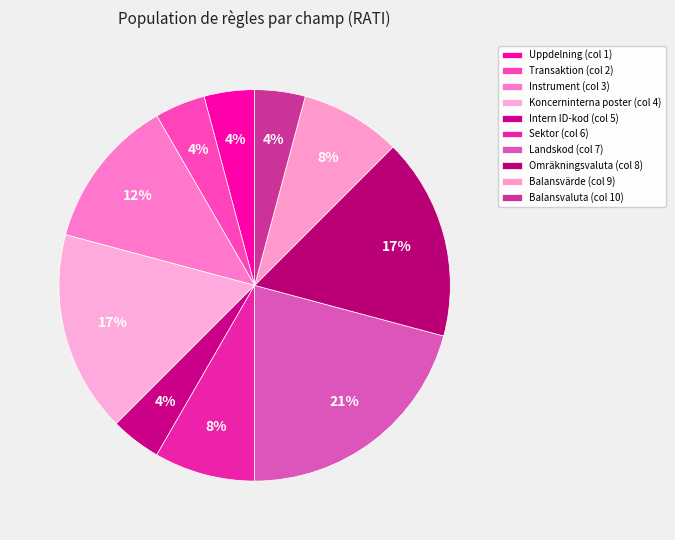

Rank the categories by value from lowest to highest.

Uppdelning (col 1), Transaktion (col 2), Intern ID-kod (col 5), Balansvaluta (col 10), Sektor (col 6), Balansvärde (col 9), Instrument (col 3), Koncerninterna poster (col 4), Omräkningsvaluta (col 8), Landskod (col 7)